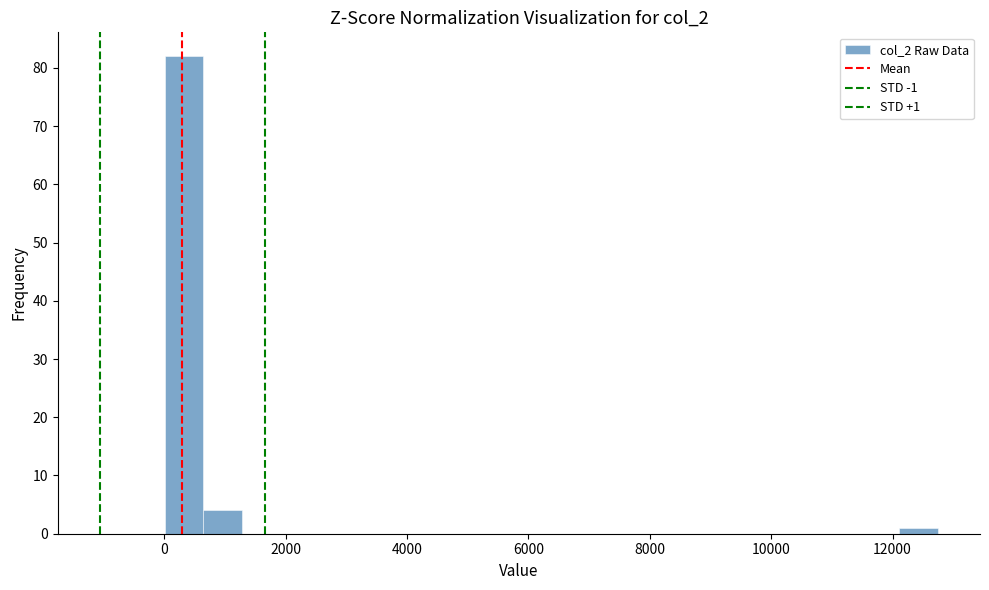

Around what value on the x-axis is the tallest bar? Give the approximate position of its centre, as read against the axis.

400